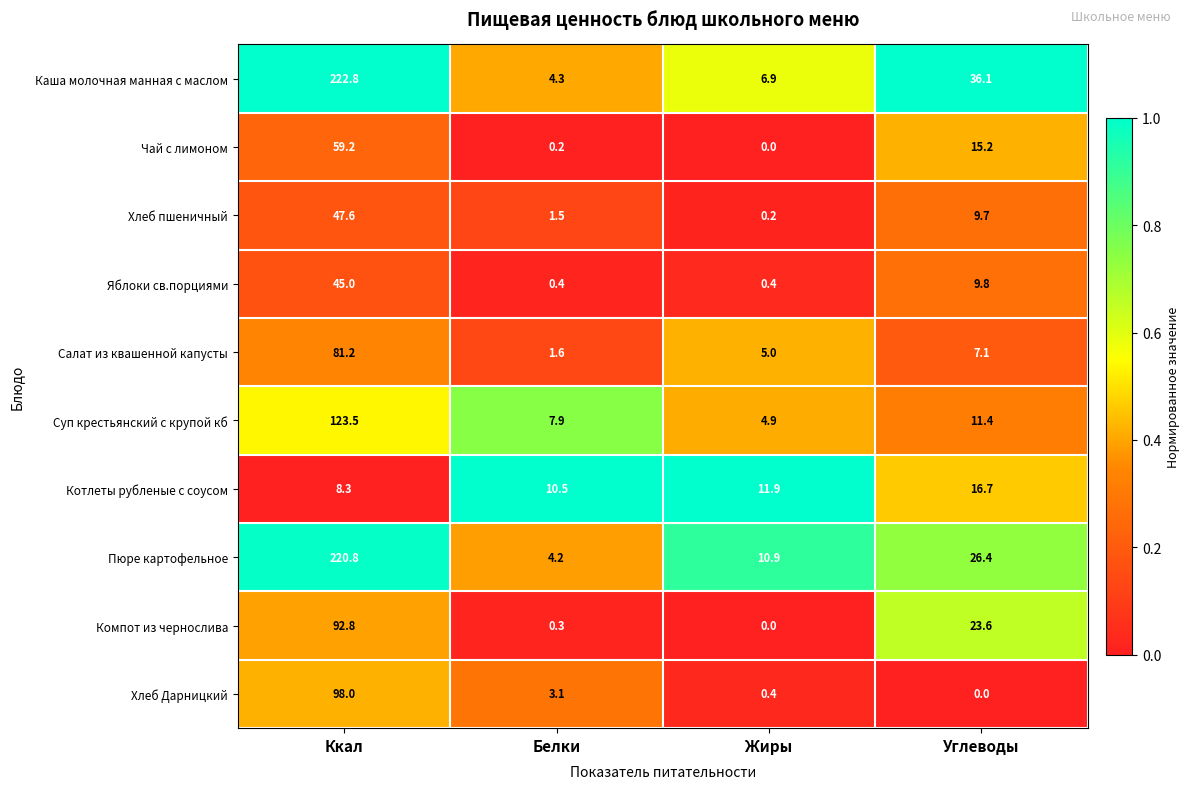

The value of Пюре картофельное at Белки is 4.2. True or false?

True